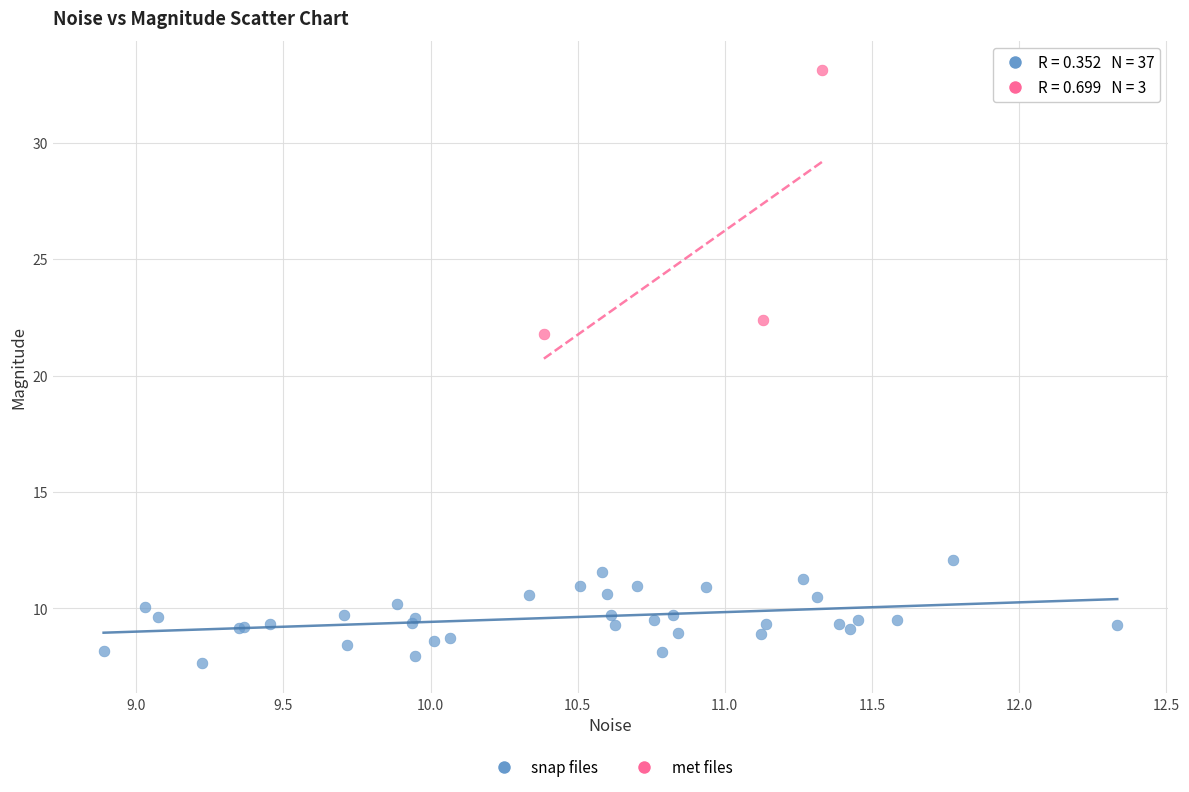

Which series contains the highest Y value?

met files